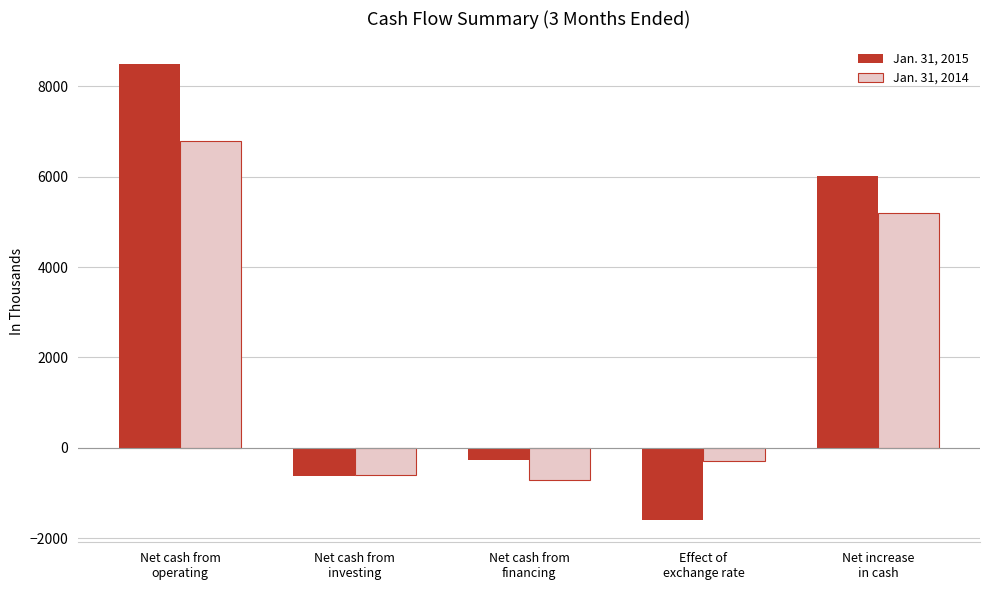

Reading left to right, extract all data points from this chart.

Jan. 31, 2015: 8485	-628	-266	-1582	6009
Jan. 31, 2014: 6777	-598	-708	-282	5189